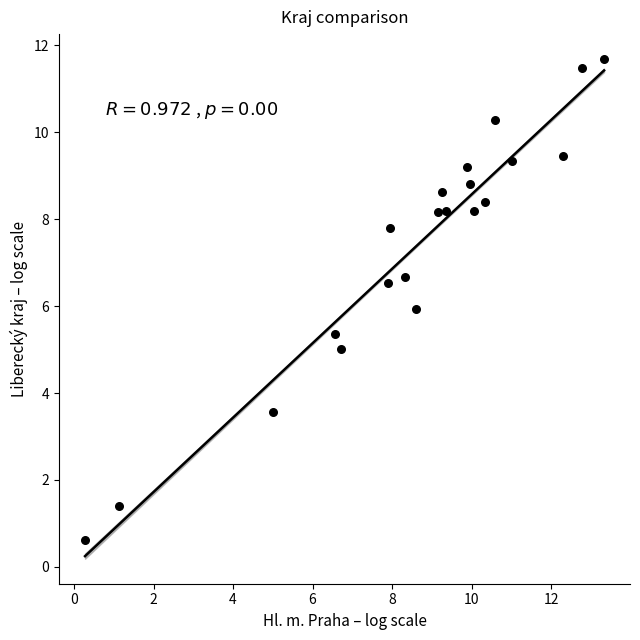

What is the range of X values (max minus min)?

13.1